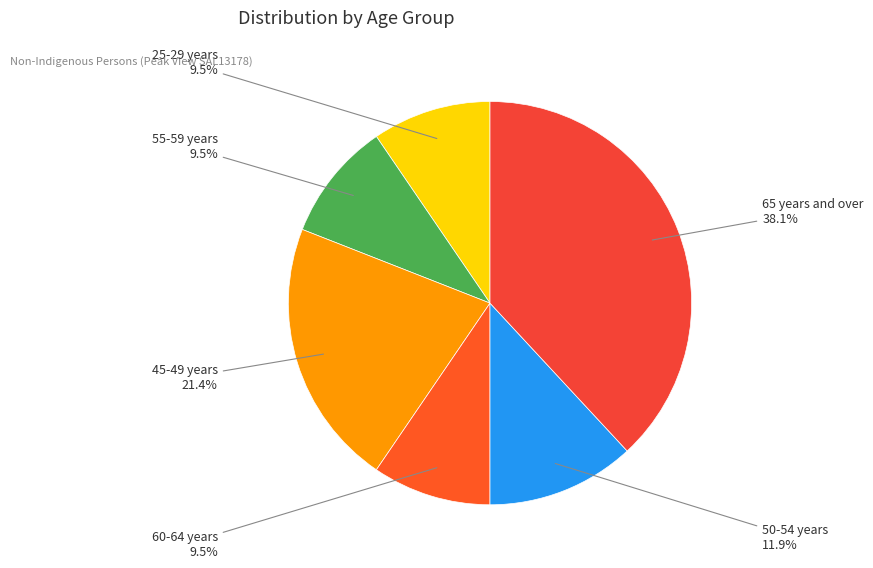

To the nearest percent, what is the difference between the 45-49 years and 60-64 years slice percentages?

12%